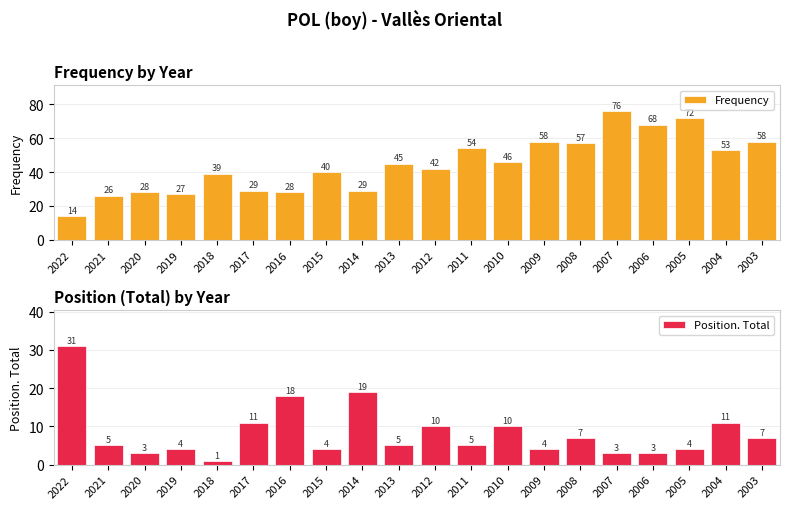

Is it true that Position. Total equals 1 at 2018?

True